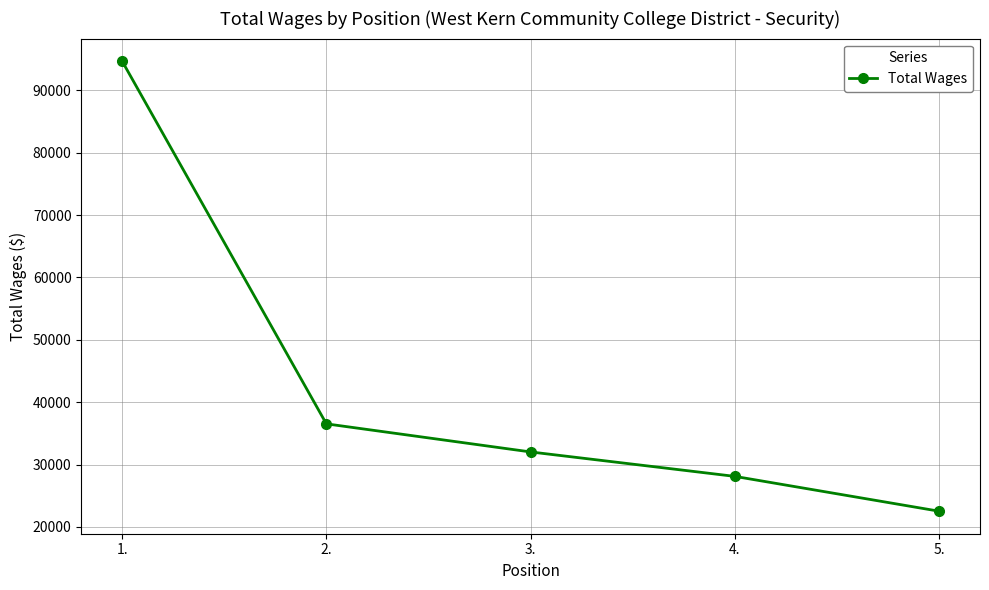

Is this an area chart (filled region under the line)?

No